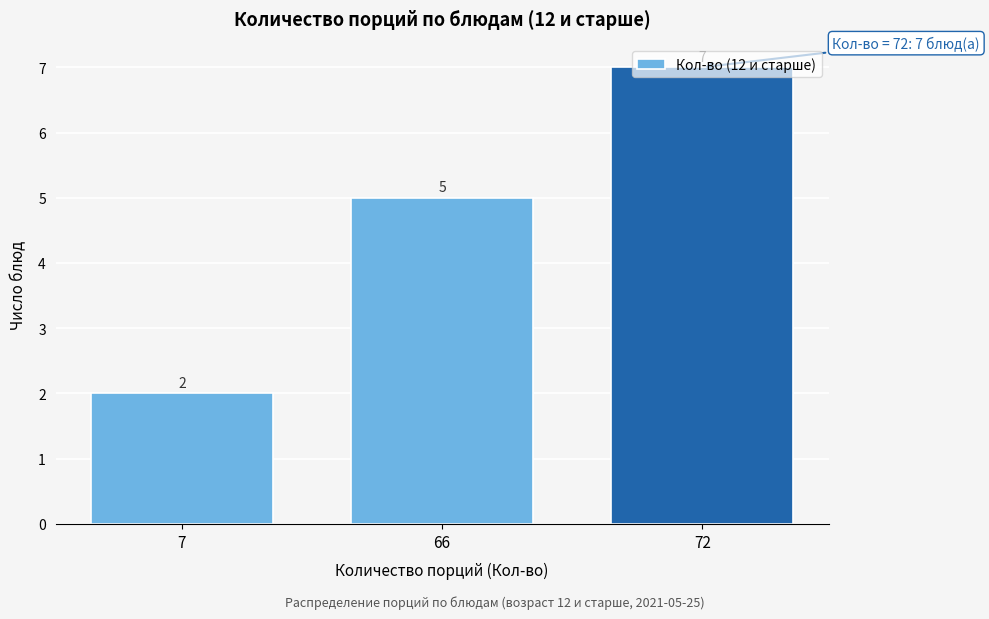

What is the difference between the values at 66 and 7?

3